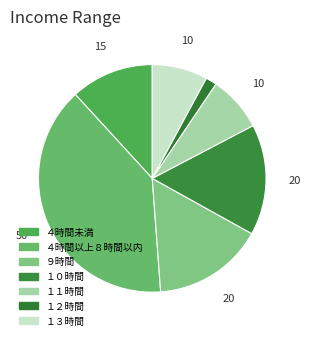

What percentage is the ９時間 slice, to the nearest percent?

16%